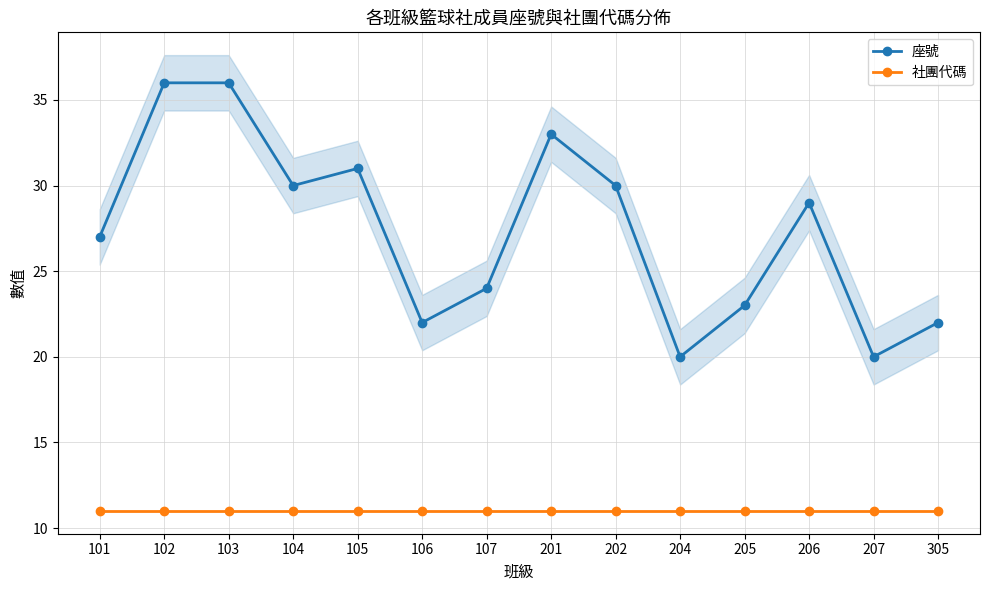

Rank the categories by 社團代碼 value from lowest to highest.

101, 102, 103, 104, 105, 106, 107, 201, 202, 204, 205, 206, 207, 305